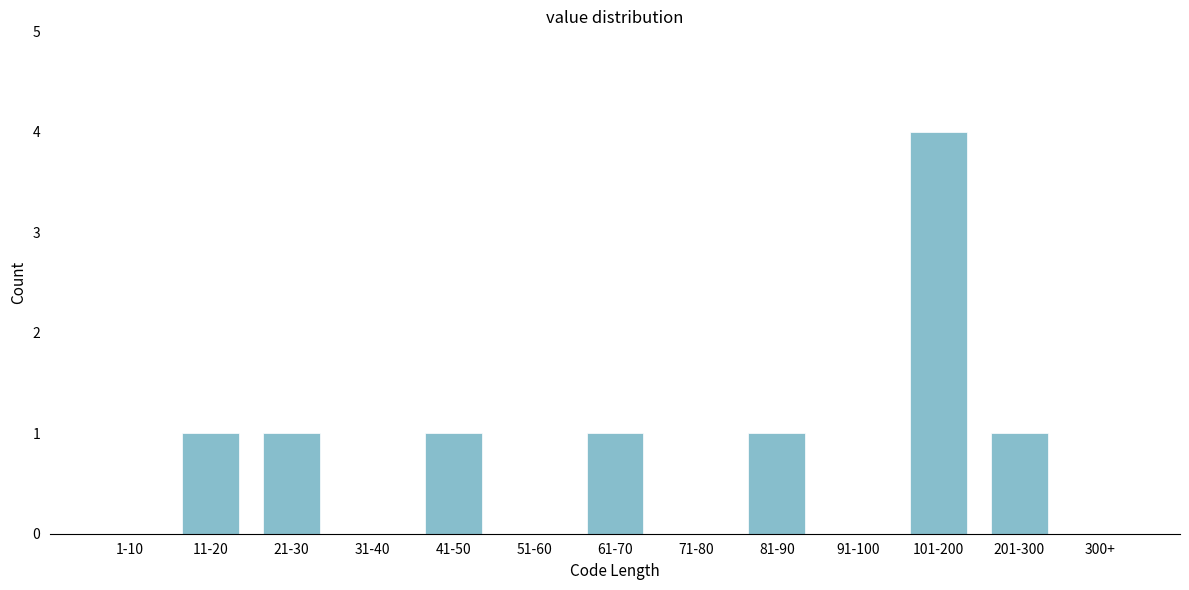

Reading left to right, transcribe all the data shown in this chart.

1-10=0	11-20=1	21-30=1	31-40=0	41-50=1	51-60=0	61-70=1	71-80=0	81-90=1	91-100=0	101-200=4	201-300=1	300+=0